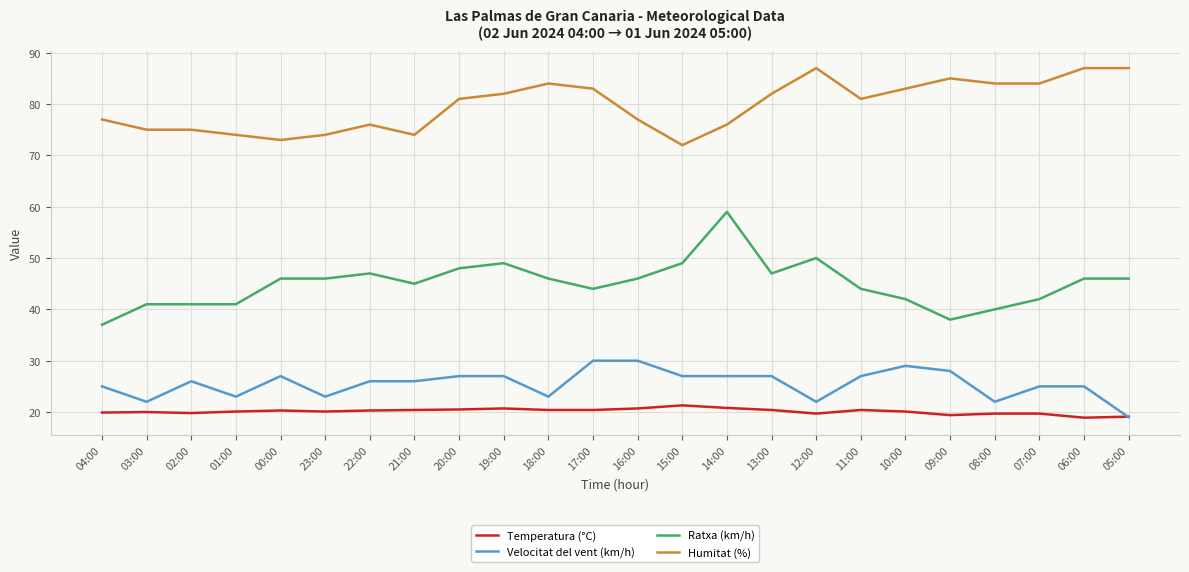

What is the difference between the second highest and second lowest values in the Temperatura (°C) series?

1.7